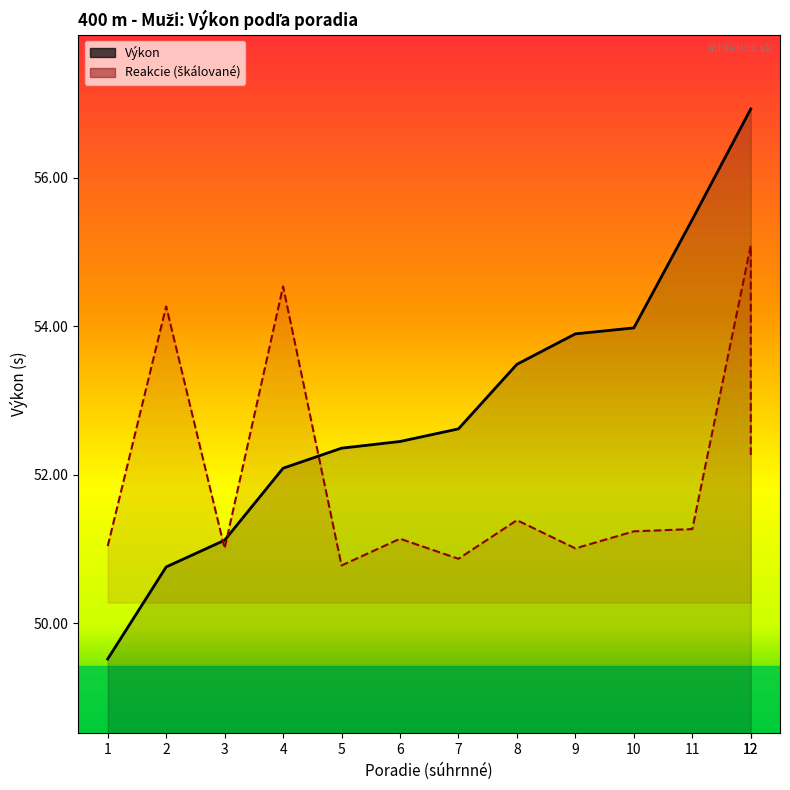

Which series has the widest spread of values?

Výkon